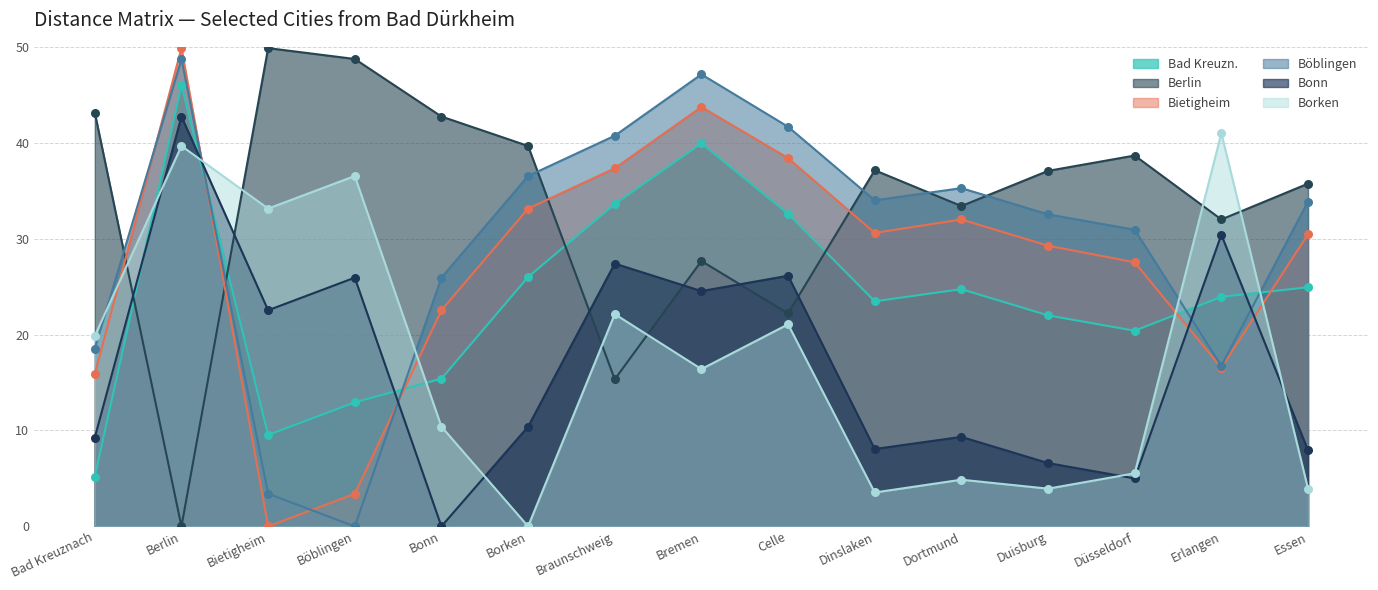

Which series contains the lowest Y value?

Berlin